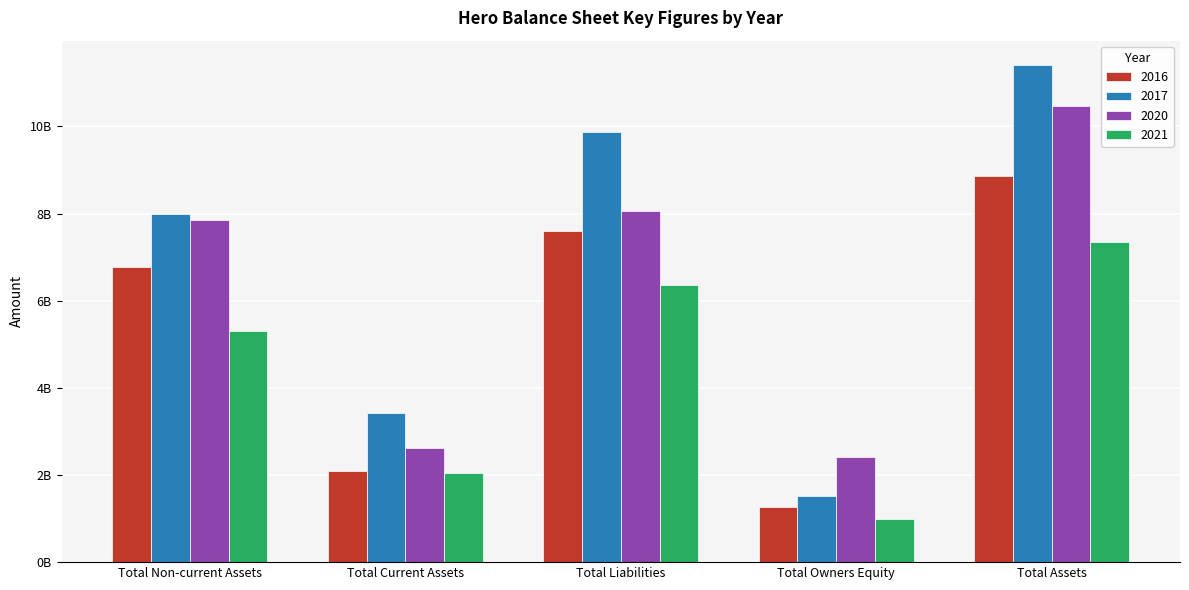

What is the label of the 2nd bar from the left?

Total Current Assets